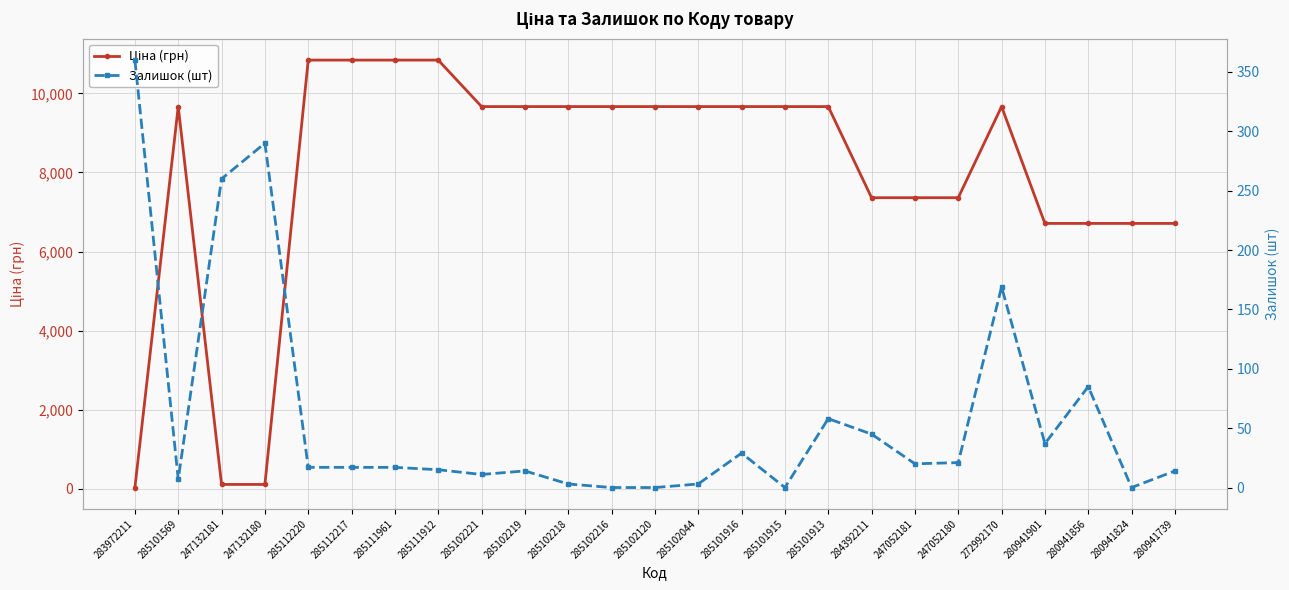

Is it true that Залишок (шт) equals 28.2 at 247052180?

False